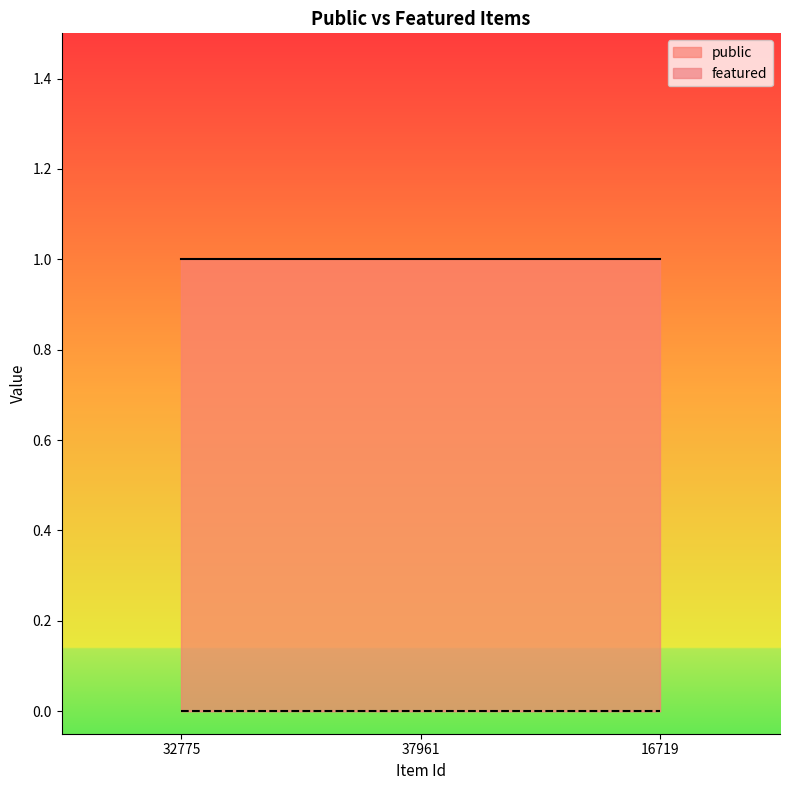

Which series has the widest spread of values?

public